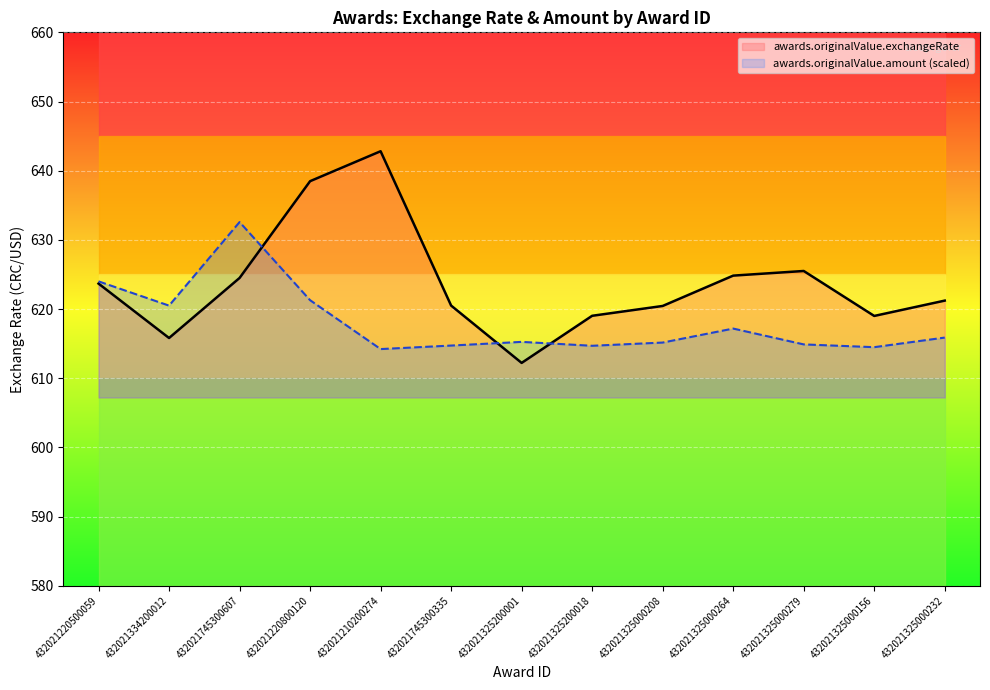

Which series has the largest total across all categories?

awards.originalValue.exchangeRate